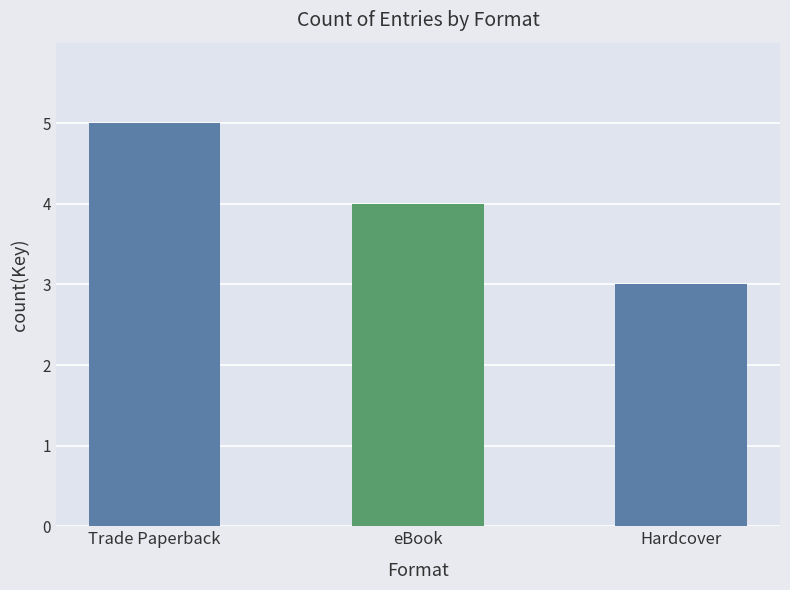

Which label corresponds to the largest value in the chart?

Trade Paperback